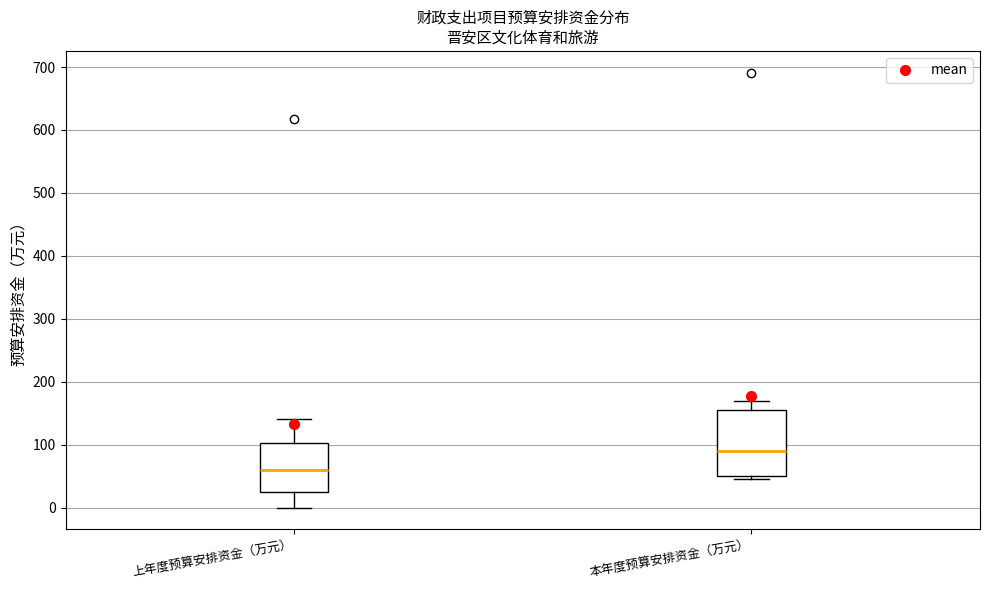

Which box has the highest median line?

本年度预算安排资金（万元）